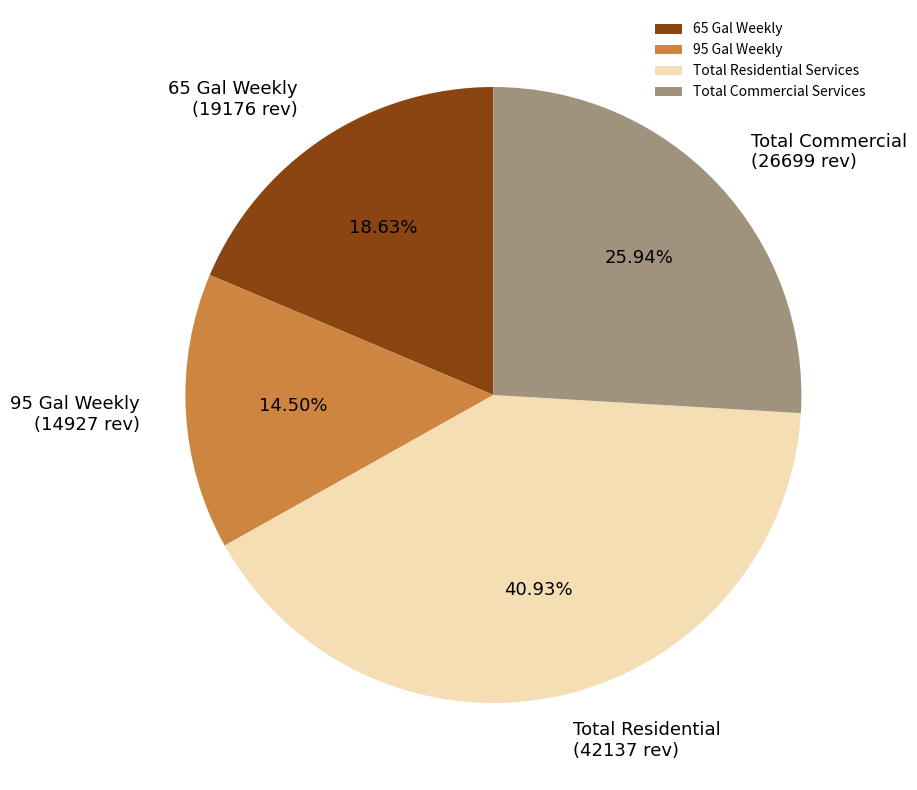

What is the largest slice in the pie chart?

Total Residential Services